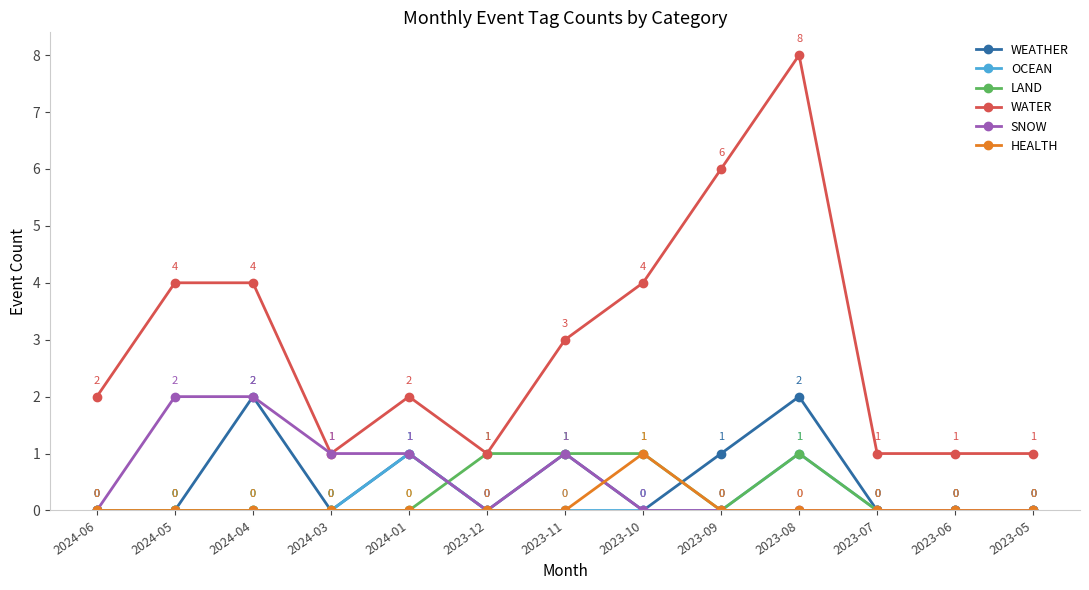

What is the label of the 12th point from the right?

2024-05